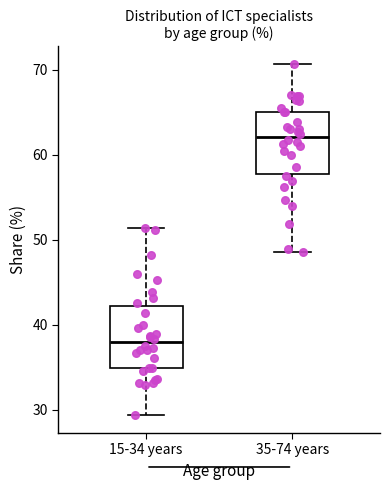

Reading left to right, transcribe this box plot: for each box, give where its median line is, the range the box spans, and where its two whiskers end, as read against the y-axis. The values are not printed on the chart, so give them approximately, as read against the axis.

15-34 years: median 38, box 35 to 42, whiskers 29 to 51
35-74 years: median 62, box 58 to 65, whiskers 49 to 71